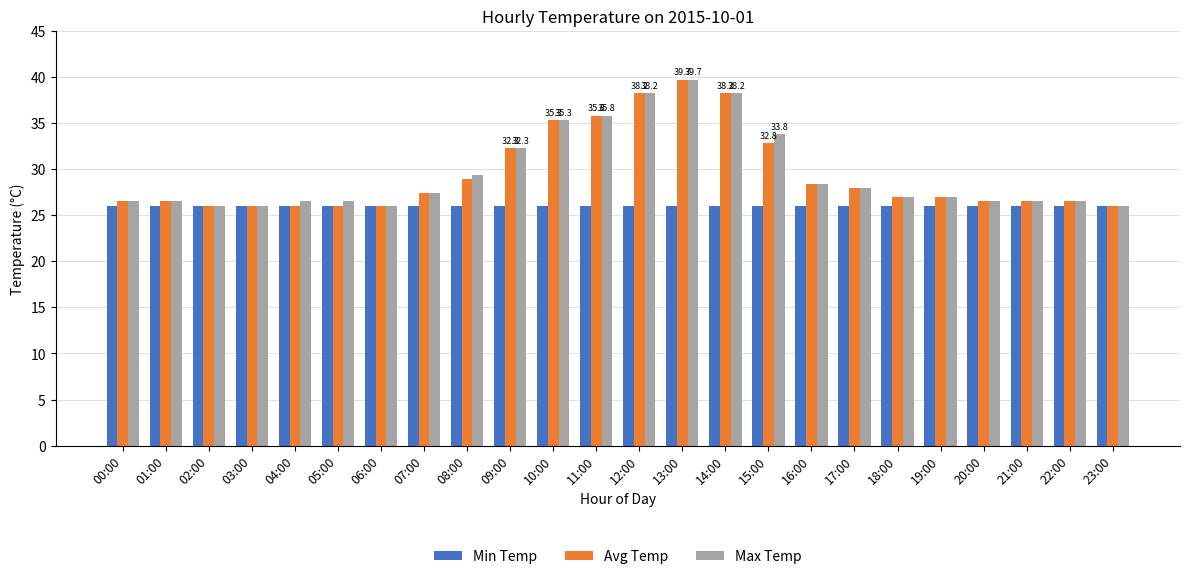

Reading right to left, list all the values displayed in this chart.

Min Temp: 23:00=26.0	22:00=26.0	21:00=26.0	20:00=26.0	19:00=26.0	18:00=26.0	17:00=26.0	16:00=26.0	15:00=26.0	14:00=26.0	13:00=26.0	12:00=26.0	11:00=26.0	10:00=26.0	09:00=26.0	08:00=26.0	07:00=26.0	06:00=26.0	05:00=26.0	04:00=26.0	03:00=26.0	02:00=26.0	01:00=26.0	00:00=26.0
Avg Temp: 23:00=26.0	22:00=26.5	21:00=26.5	20:00=26.5	19:00=27.0	18:00=27.0	17:00=27.9	16:00=28.4	15:00=32.8	14:00=38.2	13:00=39.7	12:00=38.2	11:00=35.8	10:00=35.3	09:00=32.3	08:00=28.9	07:00=27.4	06:00=26.0	05:00=26.0	04:00=26.0	03:00=26.0	02:00=26.0	01:00=26.5	00:00=26.5
Max Temp: 23:00=26.0	22:00=26.5	21:00=26.5	20:00=26.5	19:00=27.0	18:00=27.0	17:00=27.9	16:00=28.4	15:00=33.8	14:00=38.2	13:00=39.7	12:00=38.2	11:00=35.8	10:00=35.3	09:00=32.3	08:00=29.4	07:00=27.4	06:00=26.0	05:00=26.5	04:00=26.5	03:00=26.0	02:00=26.0	01:00=26.5	00:00=26.5